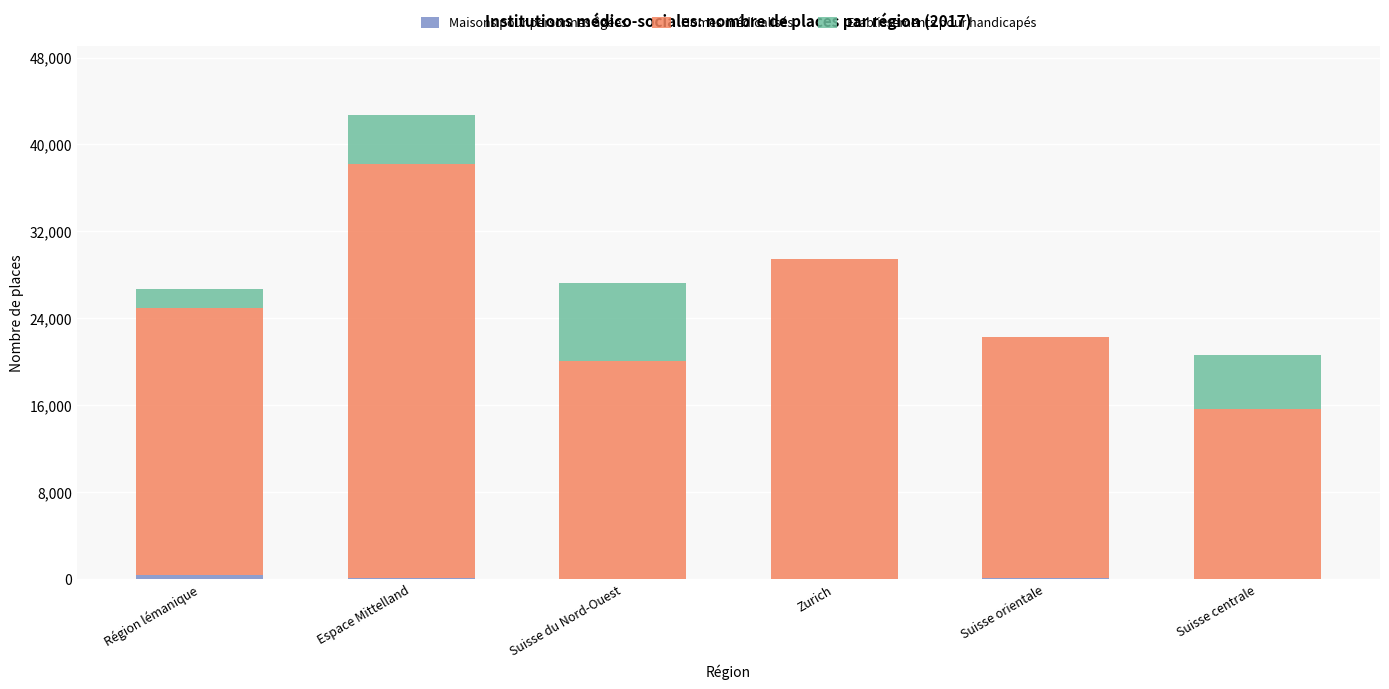

Rank the series at Suisse du Nord-Ouest from lowest to highest value.

Maisons pour personnes âgées, Etablissements pour handicapés, Homes médicalisés